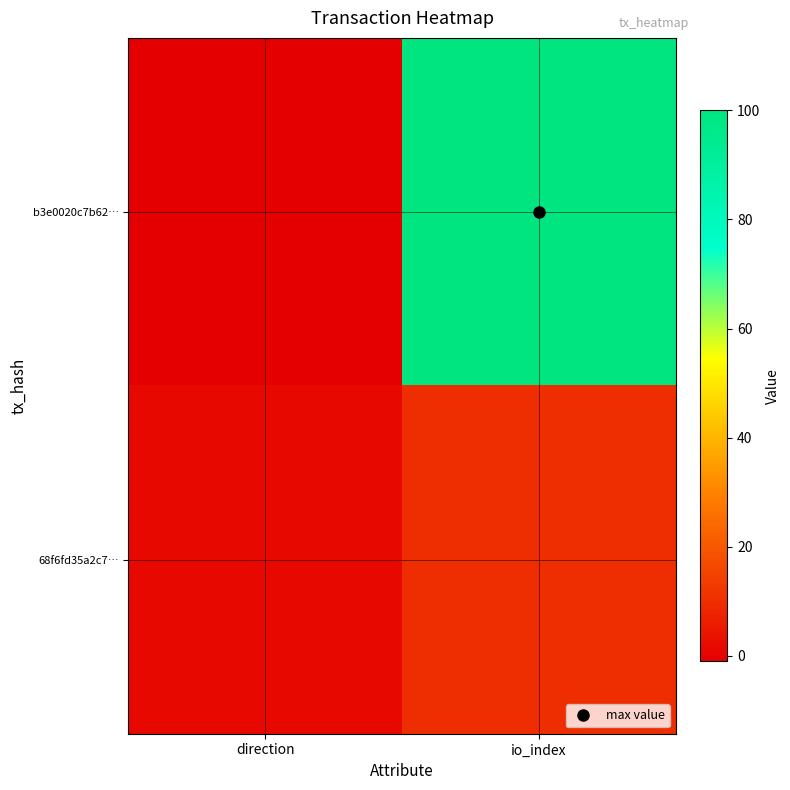

Reading left to right, what are all the values shown in this chart?

b3e0020c7b62…: direction=-1	io_index=100
68f6fd35a2c7…: direction=1	io_index=10